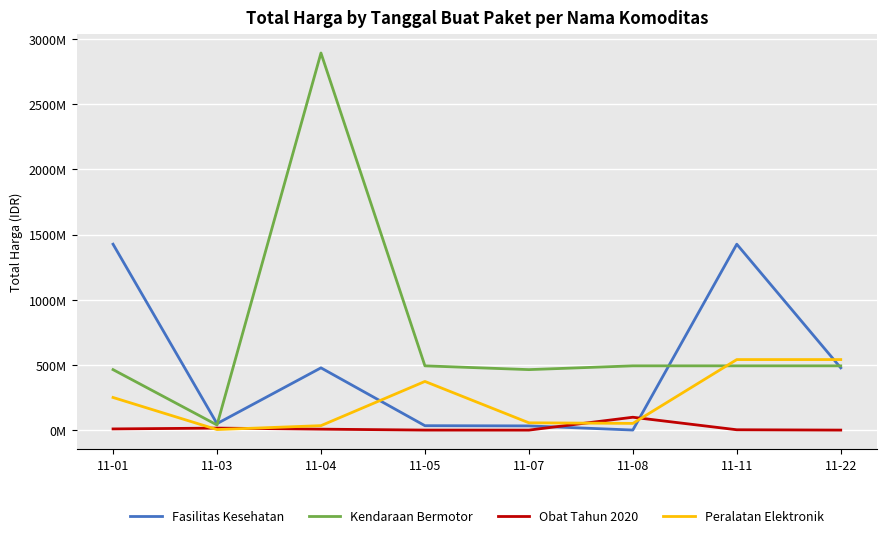

What are all the series names shown in the legend?

Fasilitas Kesehatan, Kendaraan Bermotor, Obat Tahun 2020, Peralatan Elektronik